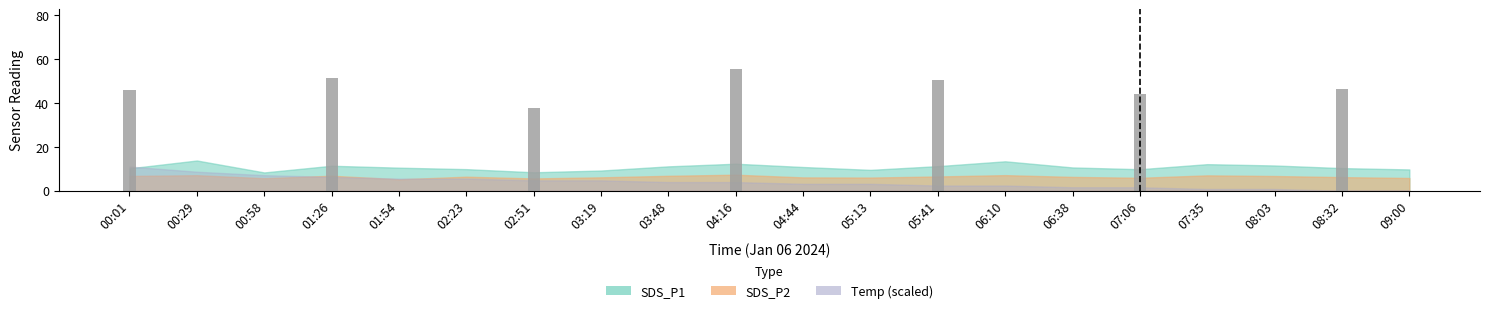

Where is the data nearest to the value 27?

02:51